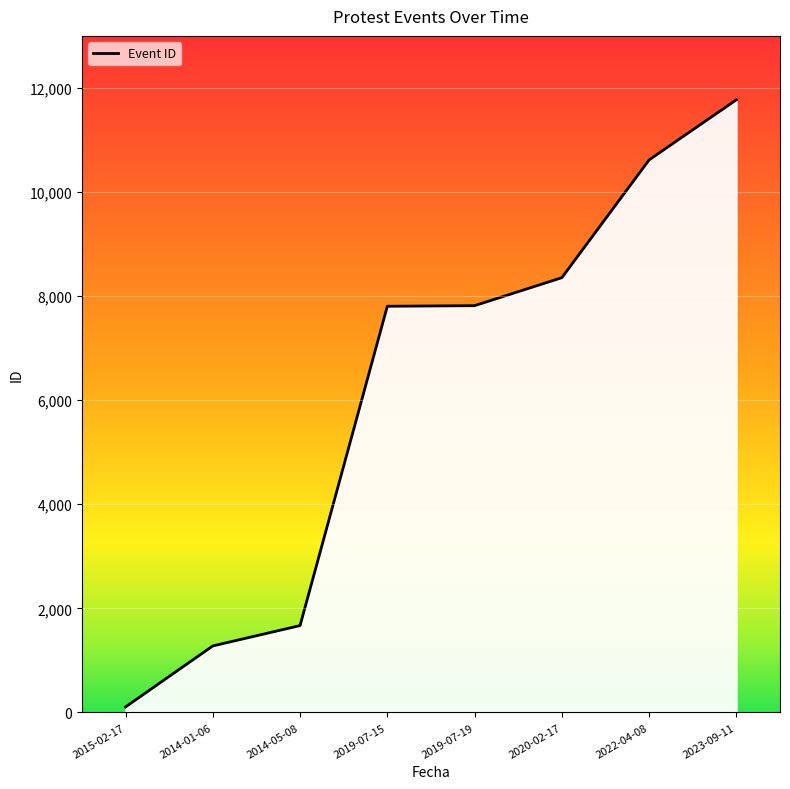

At which category does the chart reach its minimum across all series?

2015-02-17